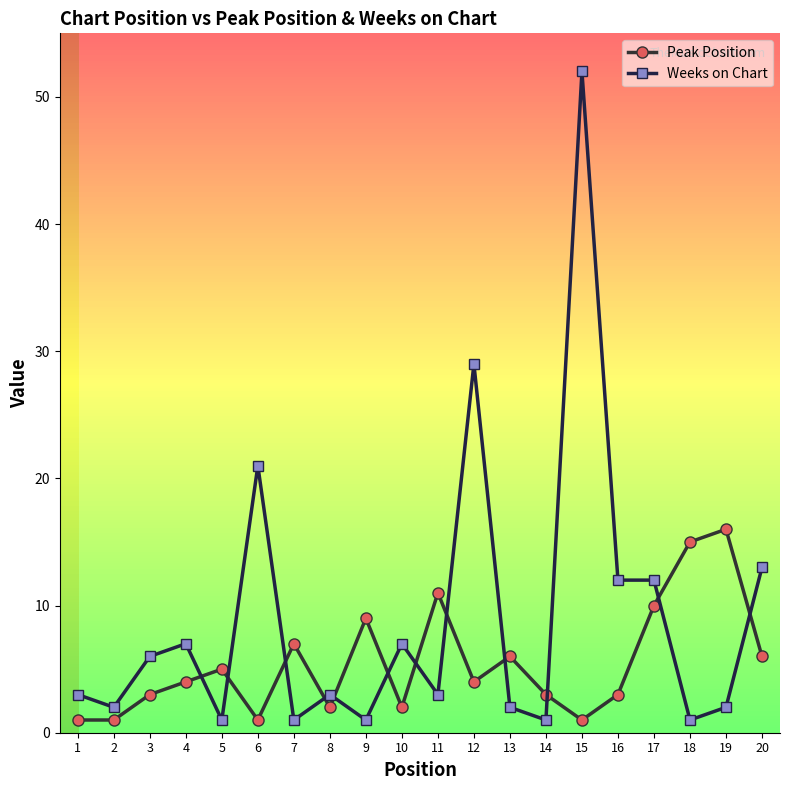

Does the chart have visible grid lines?

No